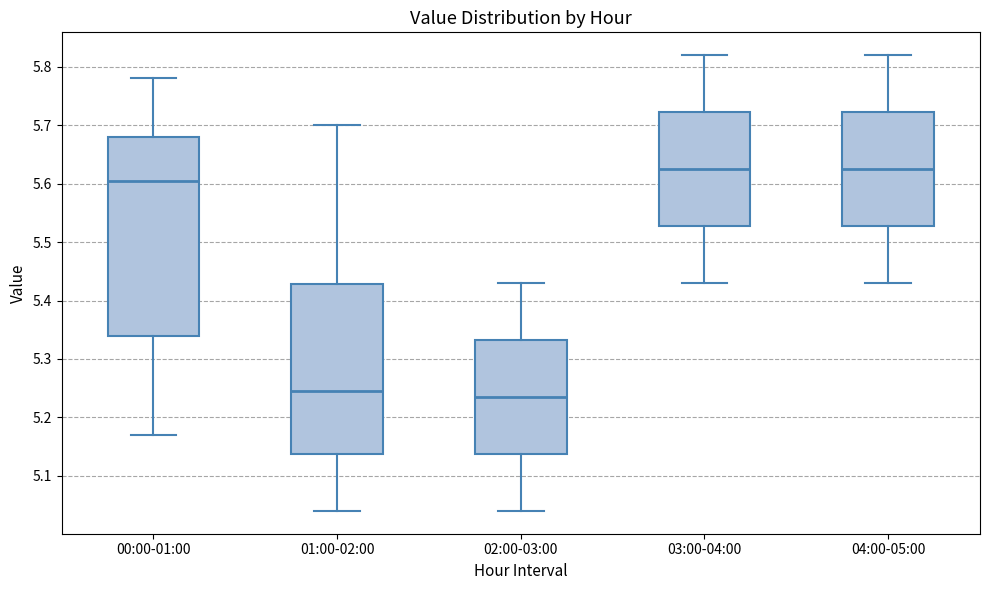

Reading left to right, read every box against the y-axis: the position of its median line, the range the box covers, and the ends of its whiskers. The values are not printed on the chart, so give them approximately, as read against the axis.

00:00-01:00: median 5.61, box 5.34 to 5.68, whiskers 5.17 to 5.78
01:00-02:00: median 5.25, box 5.14 to 5.43, whiskers 5.04 to 5.70
02:00-03:00: median 5.24, box 5.14 to 5.33, whiskers 5.04 to 5.43
03:00-04:00: median 5.63, box 5.53 to 5.72, whiskers 5.43 to 5.82
04:00-05:00: median 5.63, box 5.53 to 5.72, whiskers 5.43 to 5.82